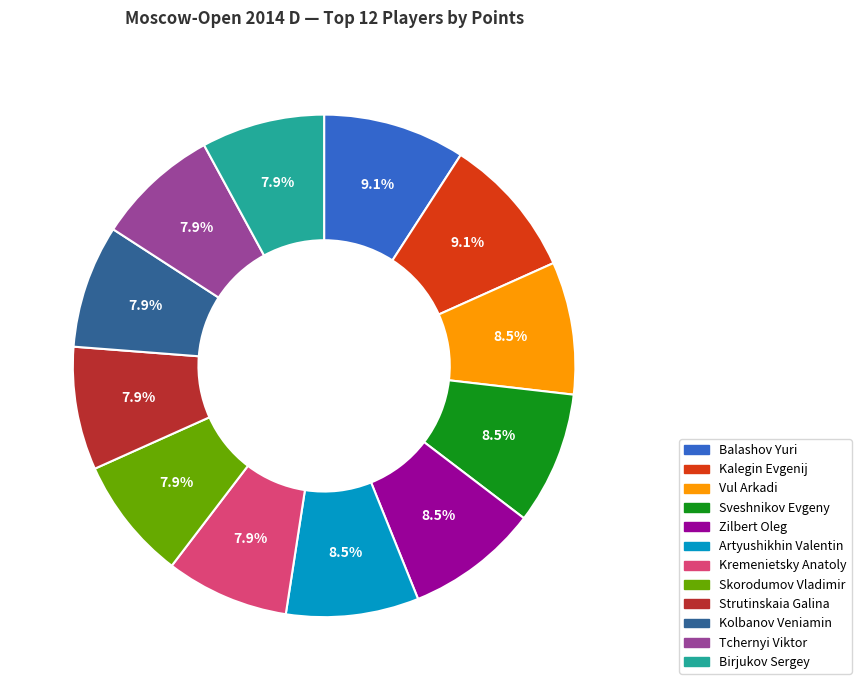

Between Balashov Yuri and Skorodumov Vladimir, which is larger?

Balashov Yuri